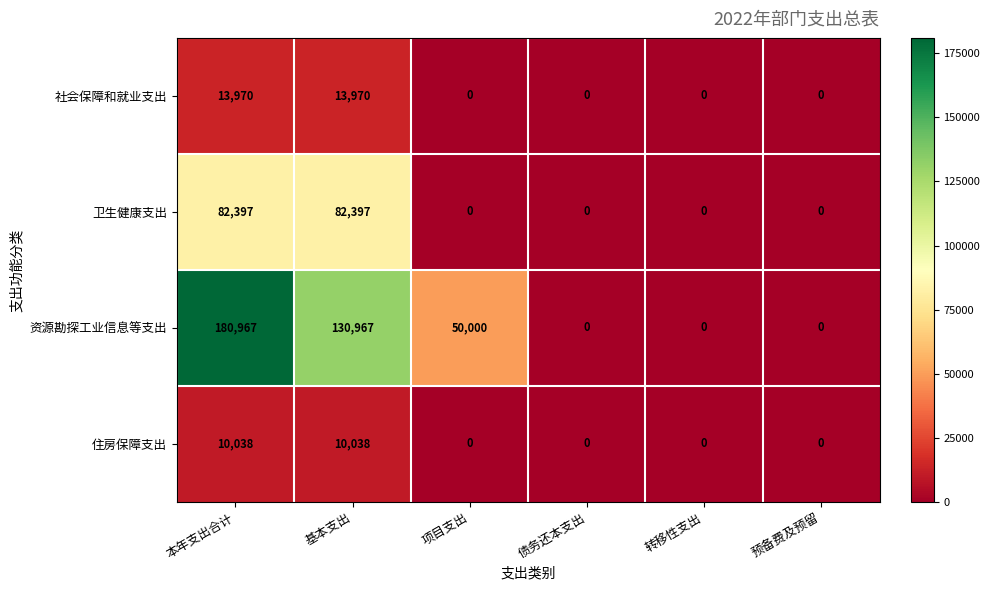

Reading left to right, list all the values displayed in this chart.

社会保障和就业支出: 本年支出合计=13970	基本支出=13970	项目支出=0	债务还本支出=0	转移性支出=0	预备费及预留=0
卫生健康支出: 本年支出合计=82397	基本支出=82397	项目支出=0	债务还本支出=0	转移性支出=0	预备费及预留=0
资源勘探工业信息等支出: 本年支出合计=180967	基本支出=130967	项目支出=50000	债务还本支出=0	转移性支出=0	预备费及预留=0
住房保障支出: 本年支出合计=10038	基本支出=10038	项目支出=0	债务还本支出=0	转移性支出=0	预备费及预留=0